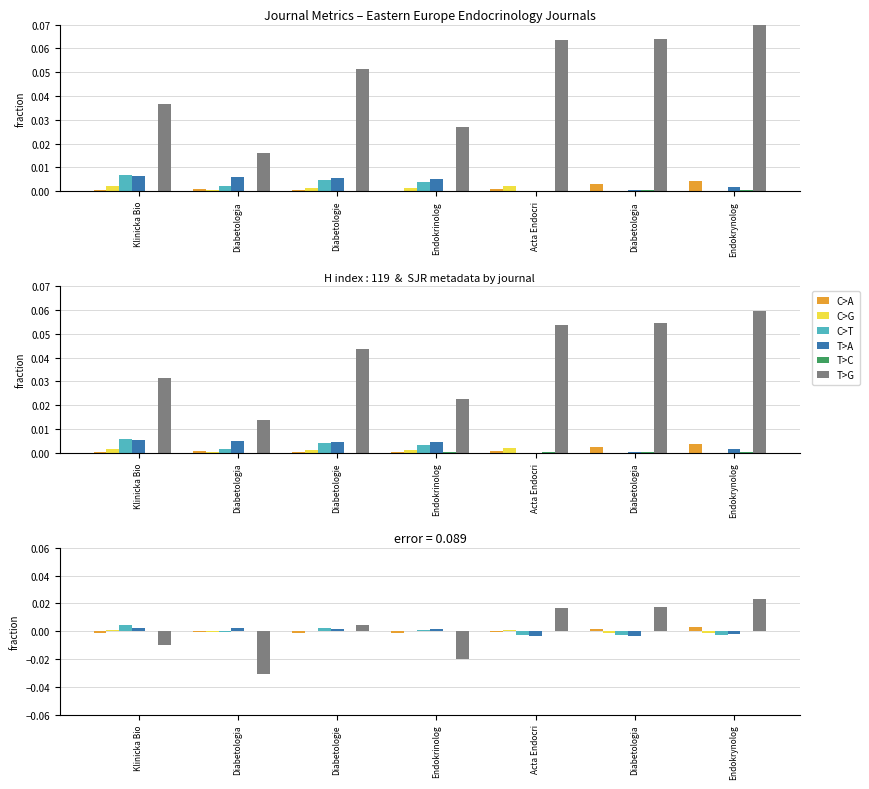

How many categories are shown in the chart?

7